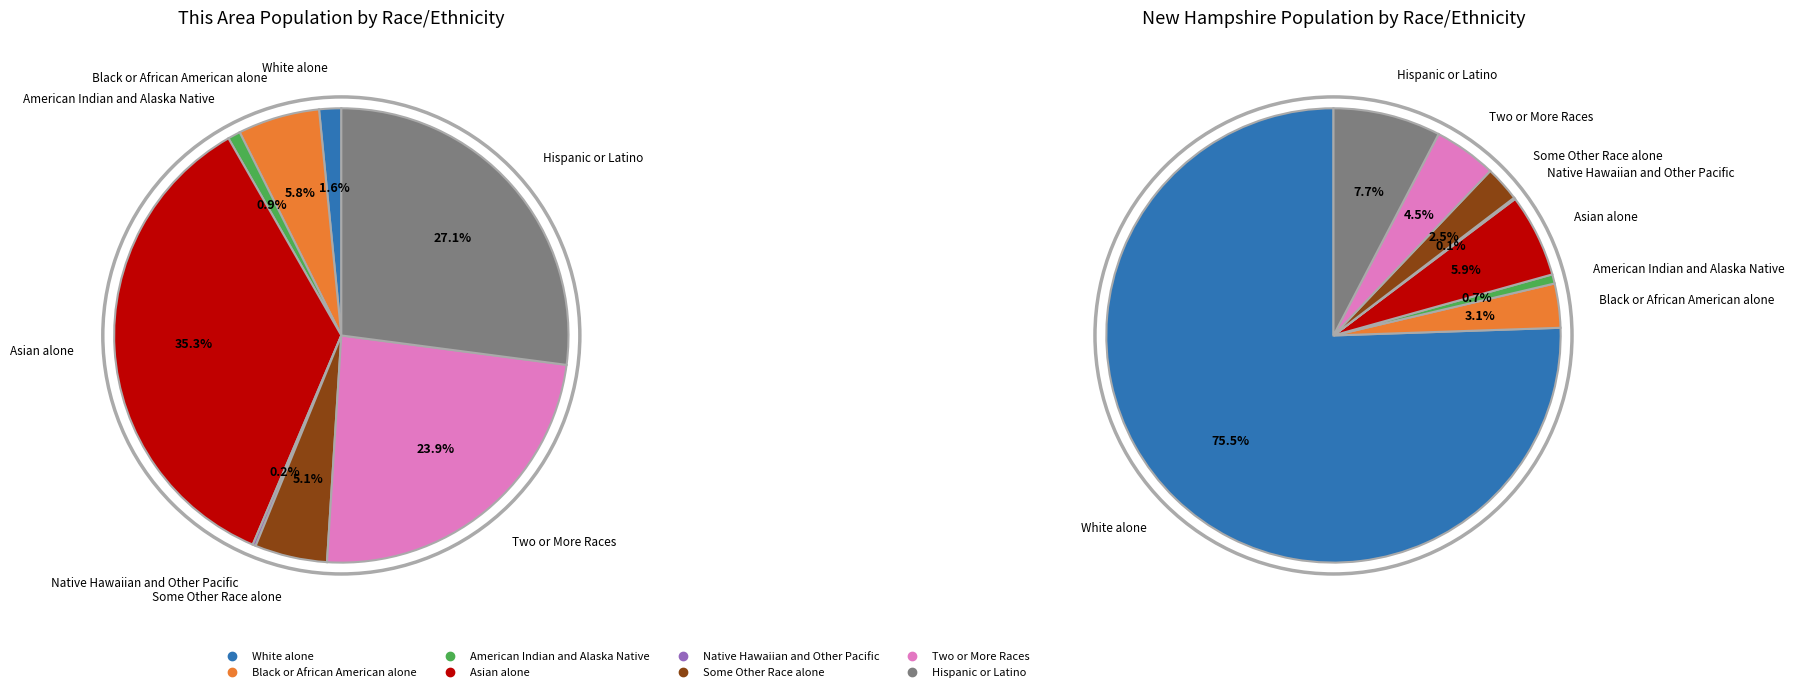

To the nearest percent, what is the difference between the largest and smallest slice percentages?

35%